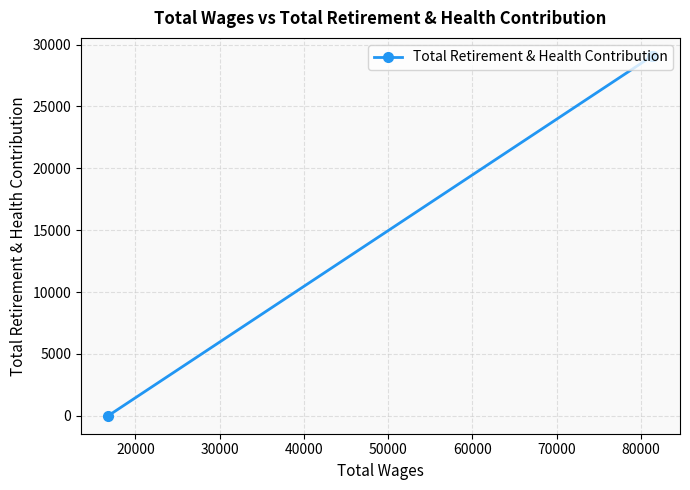

What is the sum of all values?

58168